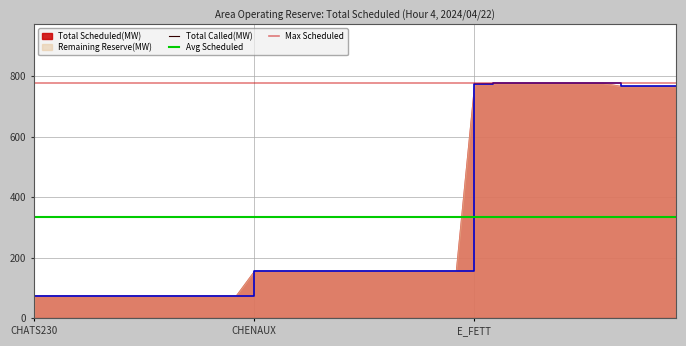

What is the label of the 19th point from the right?

CHENAUX-6